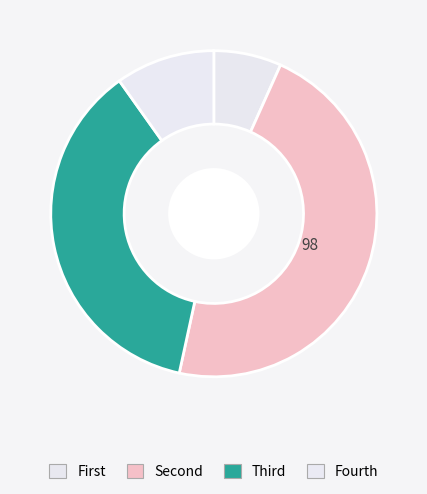

To the nearest percent, what is the difference between the largest and smallest slice percentages?

40%